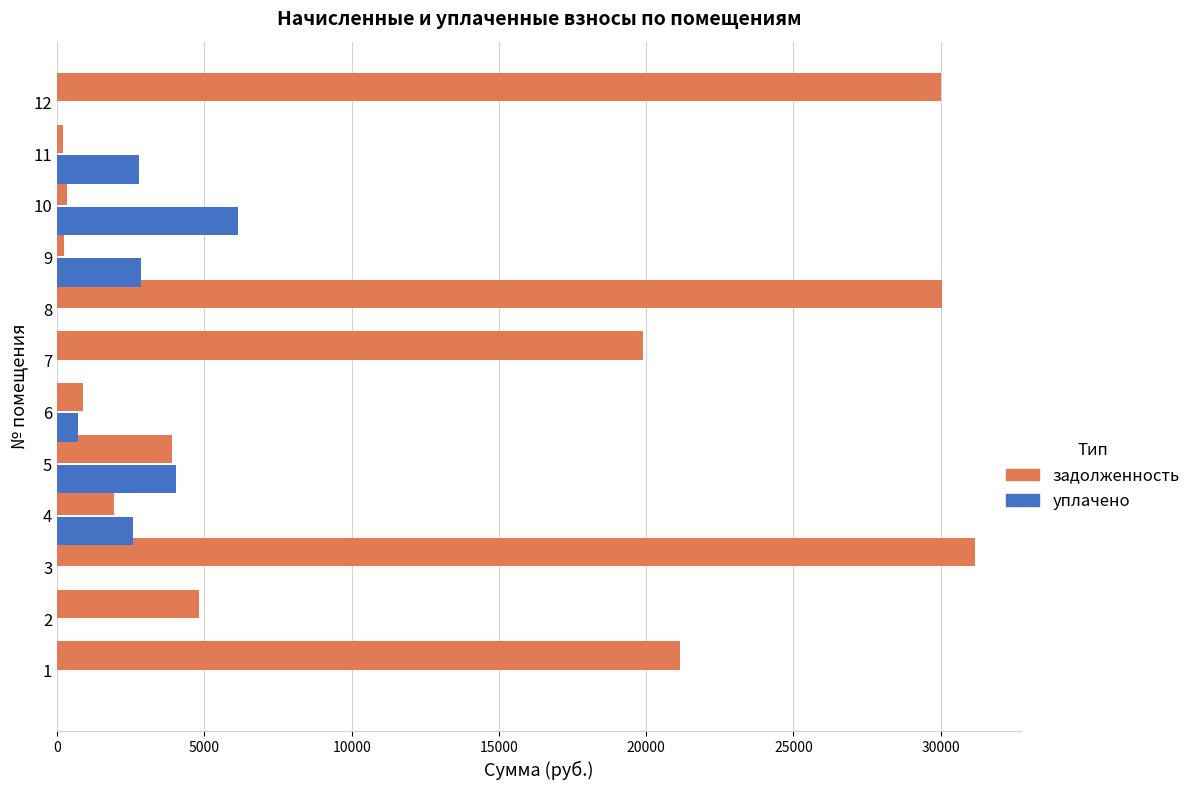

What are all the series names shown in the legend?

задолженность, уплачено